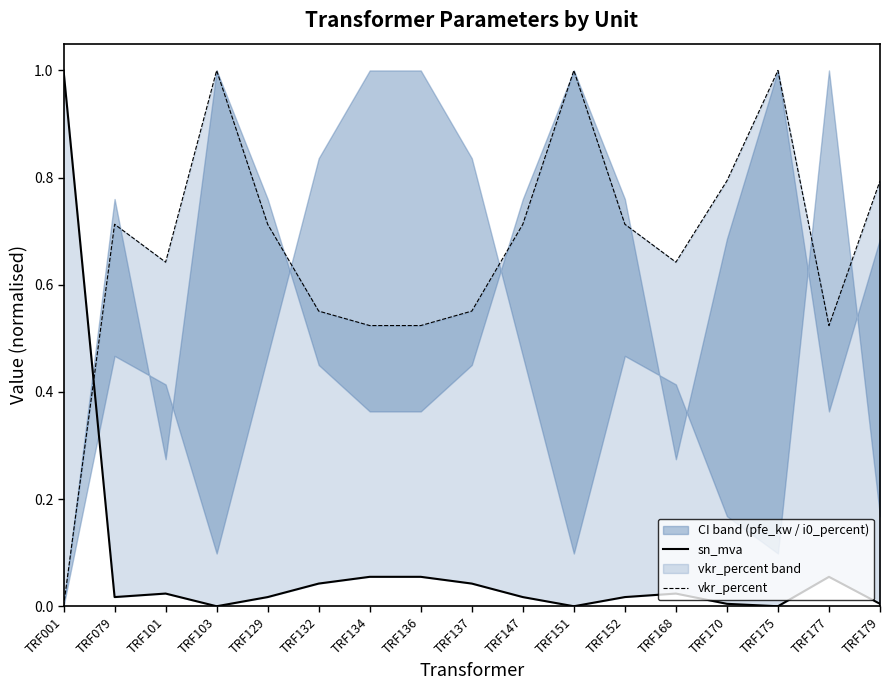

How many lines are shown in the chart?

2